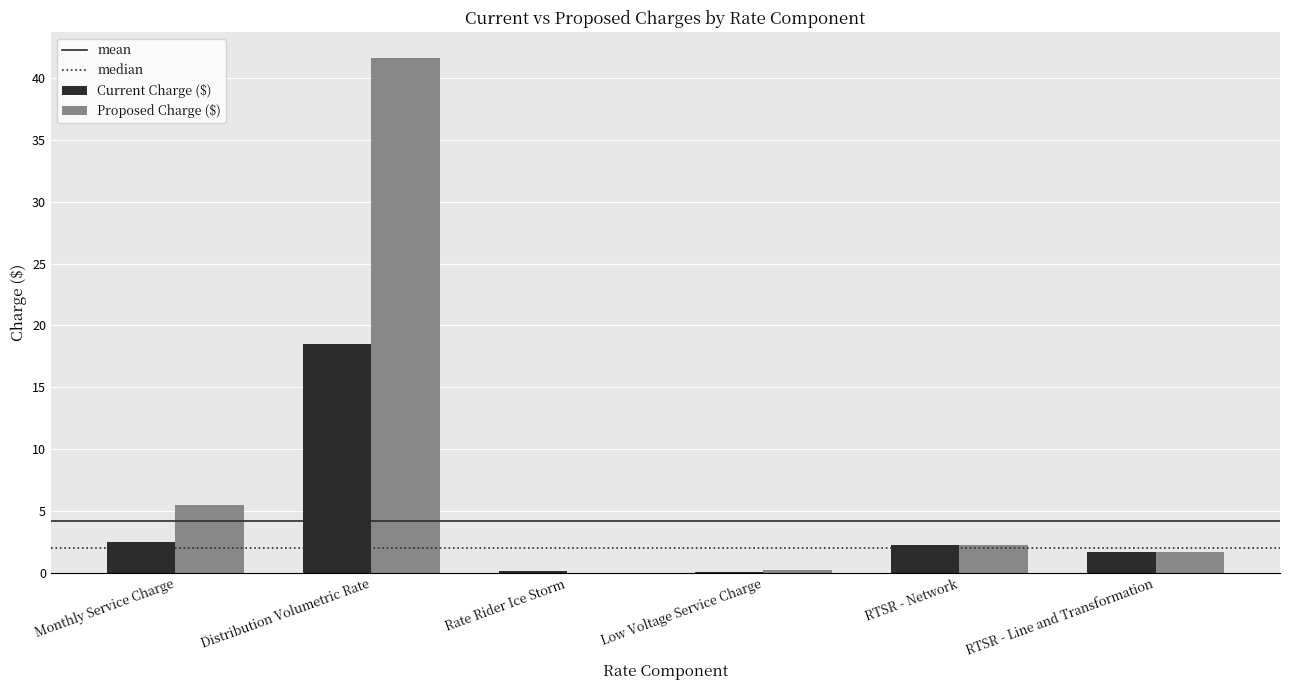

How many groups of bars are there?

6